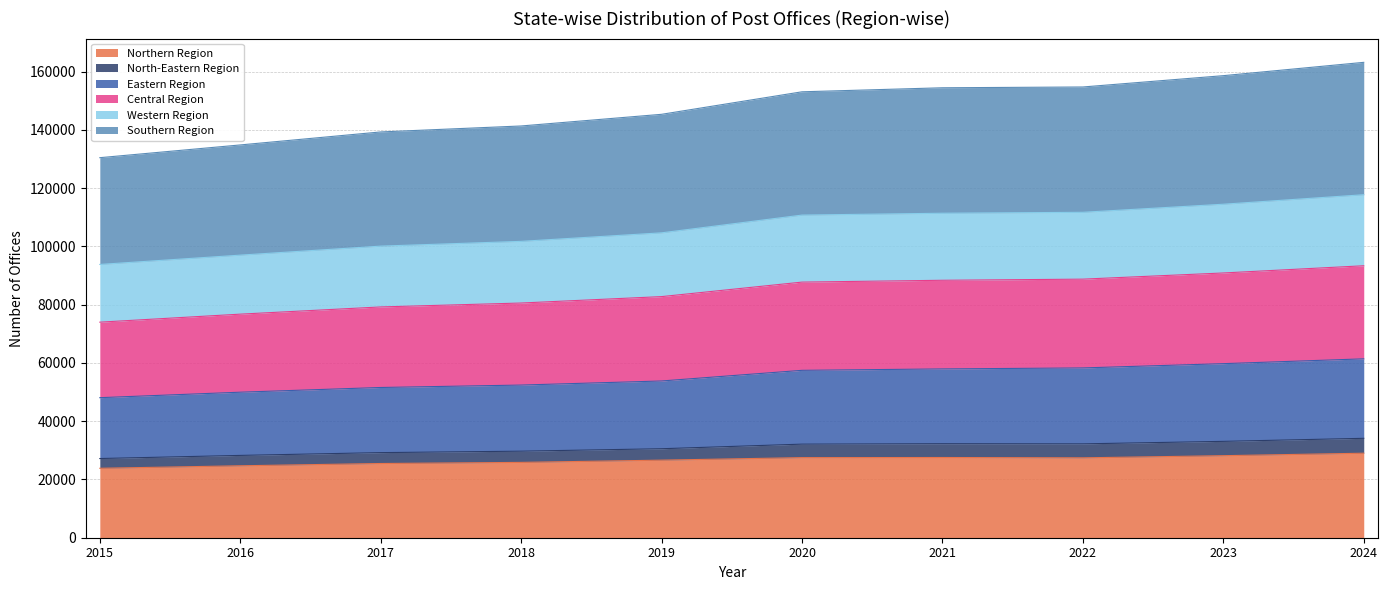

The Central Region series shows 48859 at 2017. True or false?

False